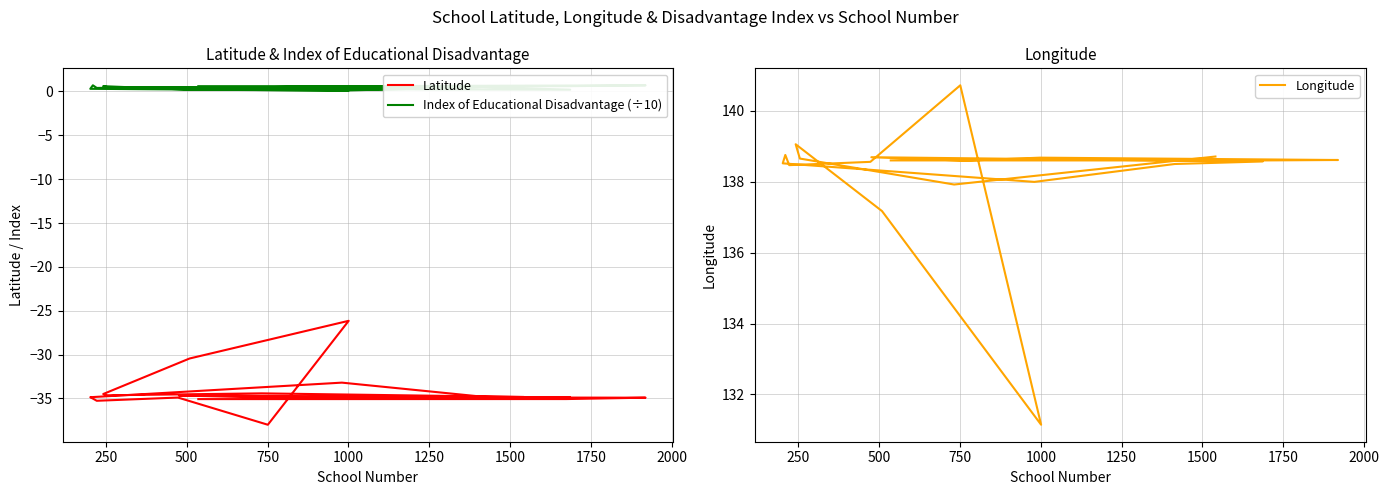

Is this an area chart (filled region under the line)?

No